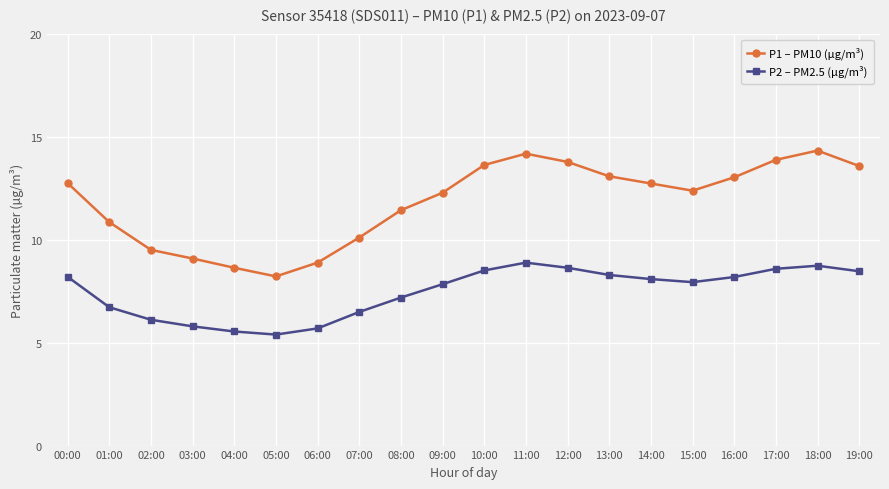

Is this an area chart (filled region under the line)?

No